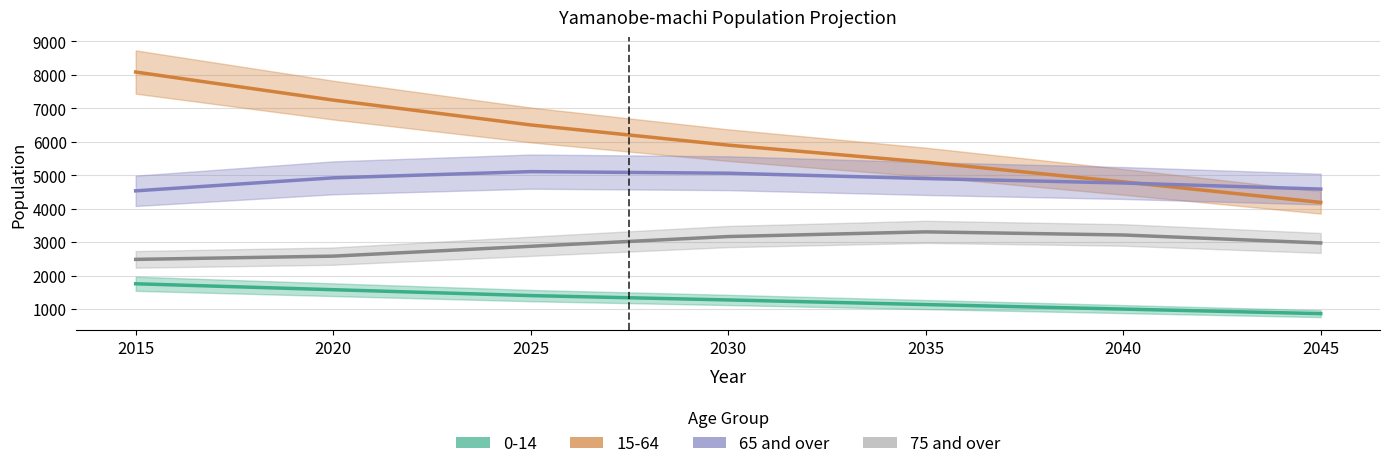

What is the approximate value of 65 and over at 2025?

5106